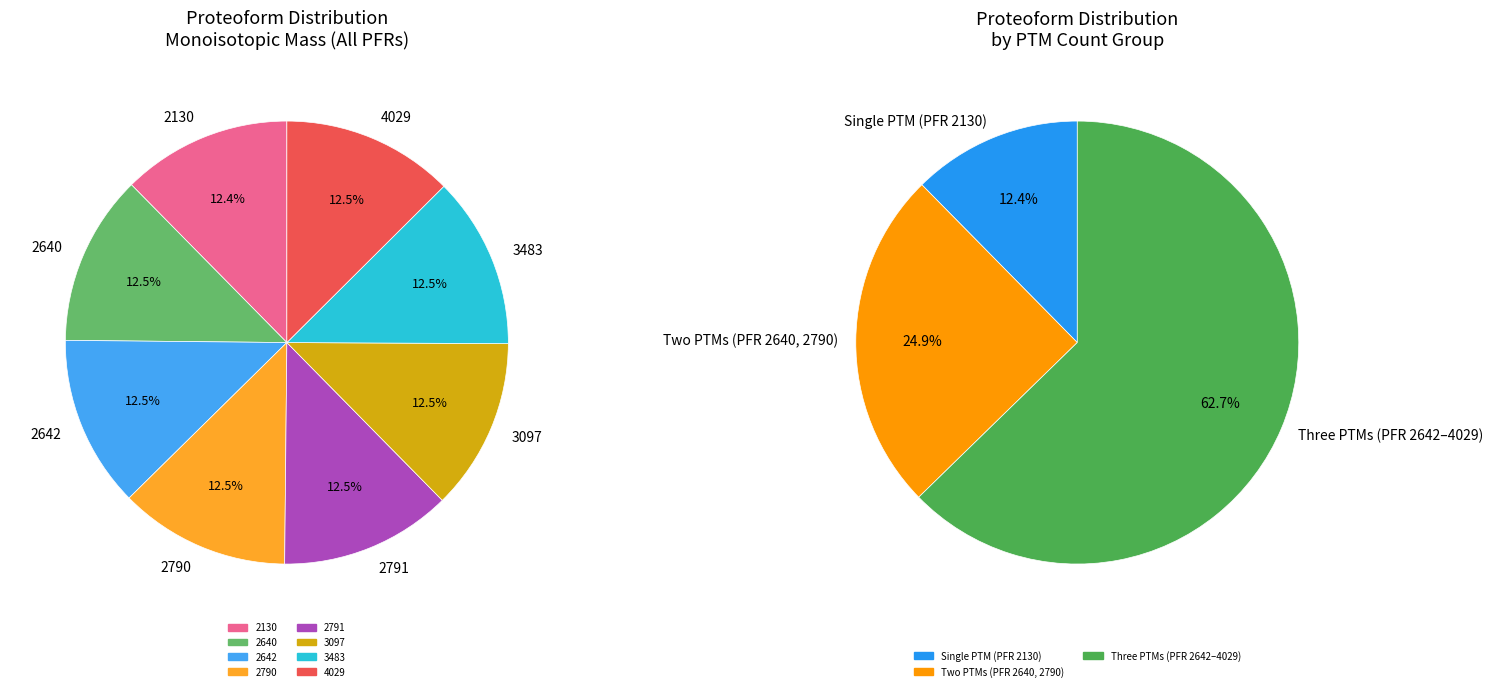

Do 2791 and 2790 together represent more than half of the pie?

No